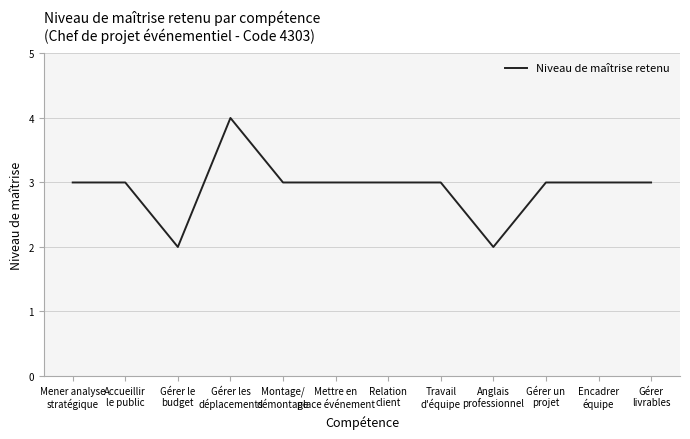

What is the maximum value shown in the chart?

4